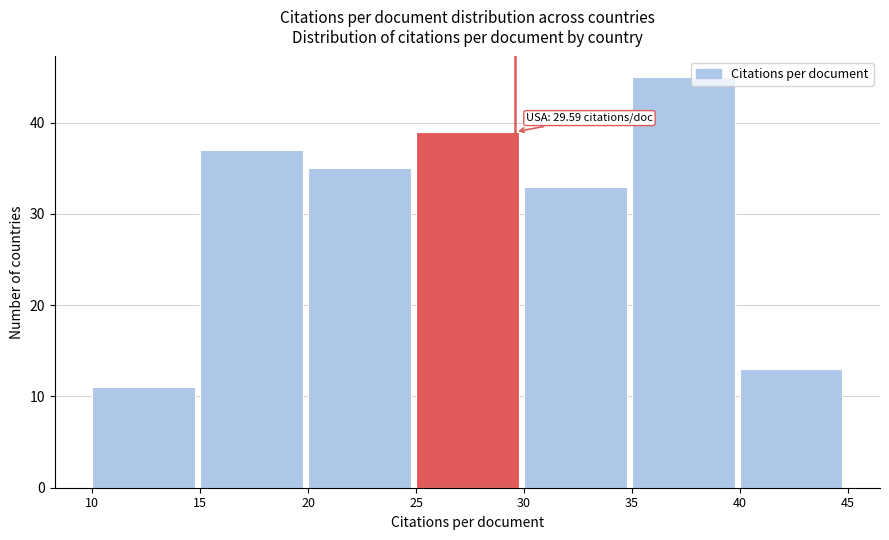

Over which range of the x-axis is the bar tallest?

35 to 40